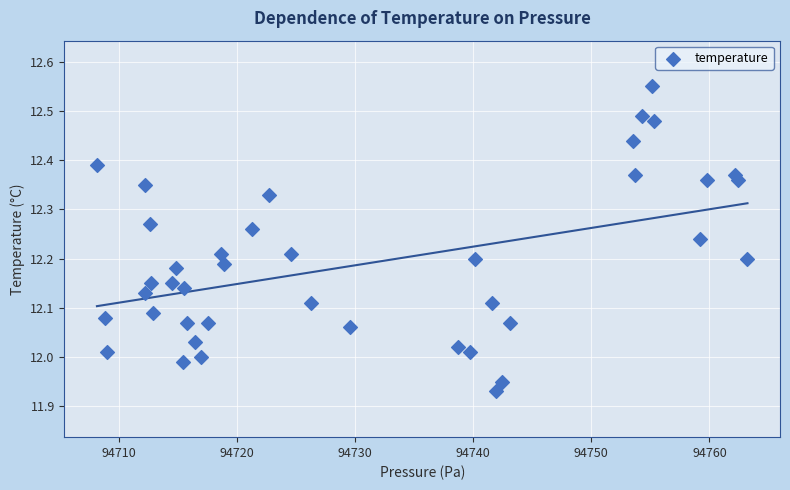

What is the range of X values (max minus min)?

55.1